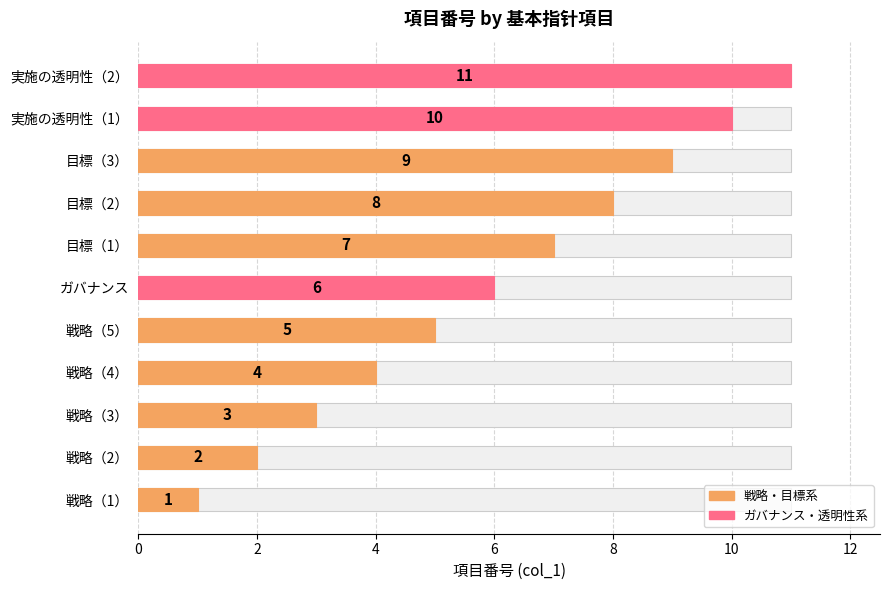

What is the sum of all values?

66